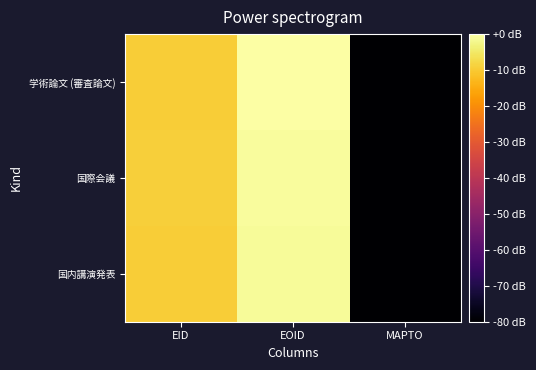

Which label corresponds to the smallest value in the chart?

MAPTO